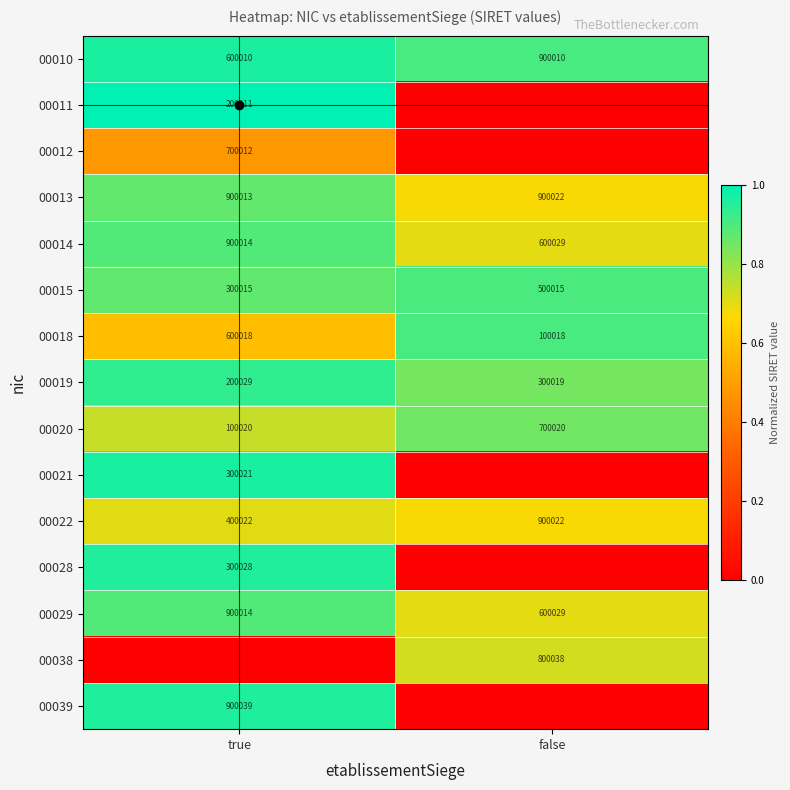

What is the total value across all series at false?

7.9